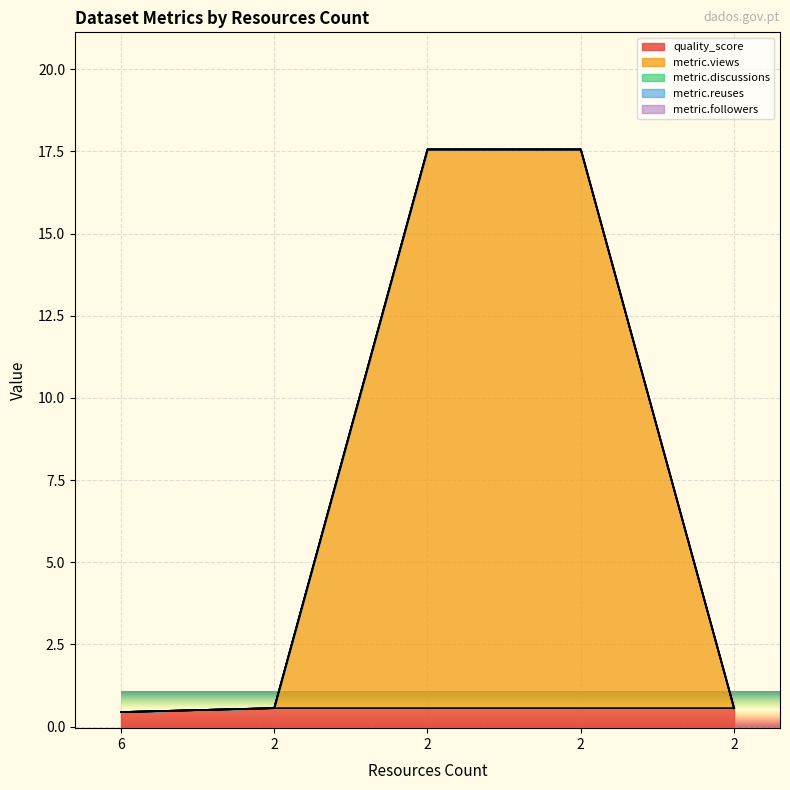

True or false: quality_score and metric.followers cross at least once.

False